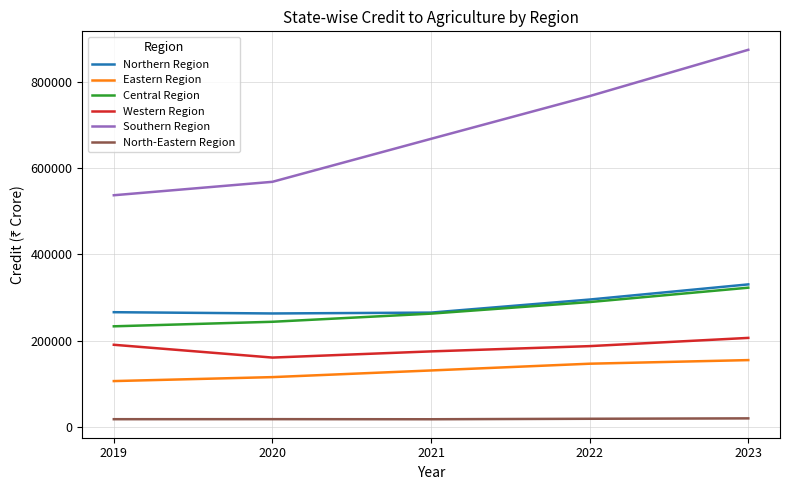

What is the minimum value for Eastern Region?

106021